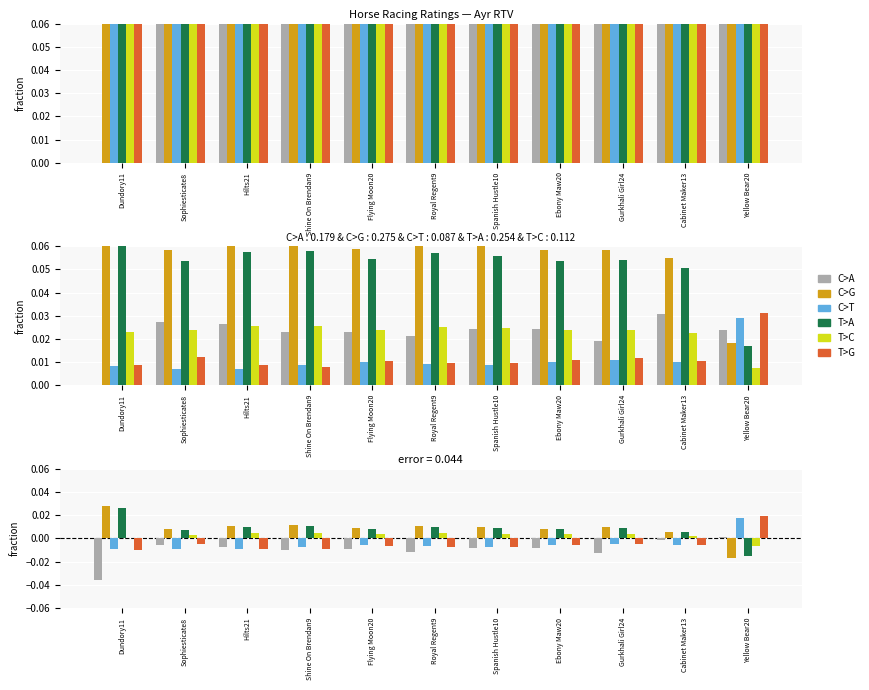

Which category has the lowest value across all series?

Dundory11